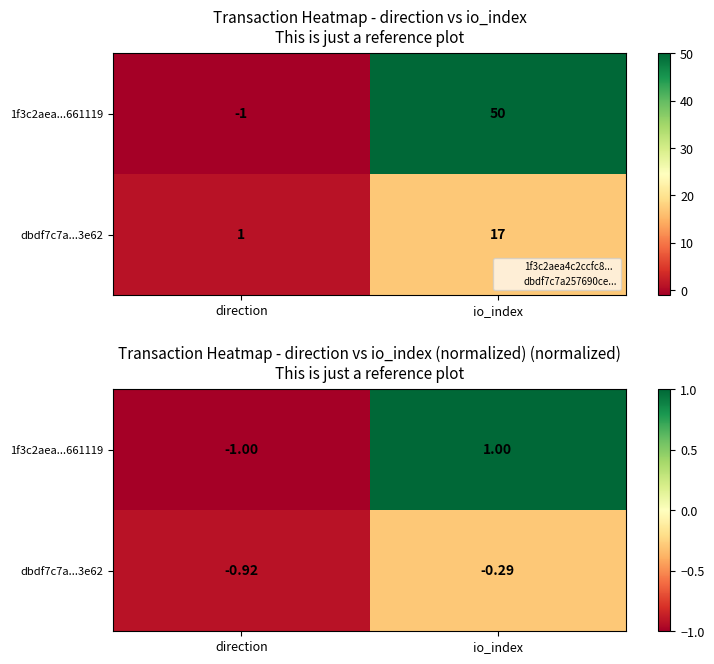

At io_index, list the series in order from smallest to largest.

dbdf7c7a...3e62, 1f3c2aea...661119